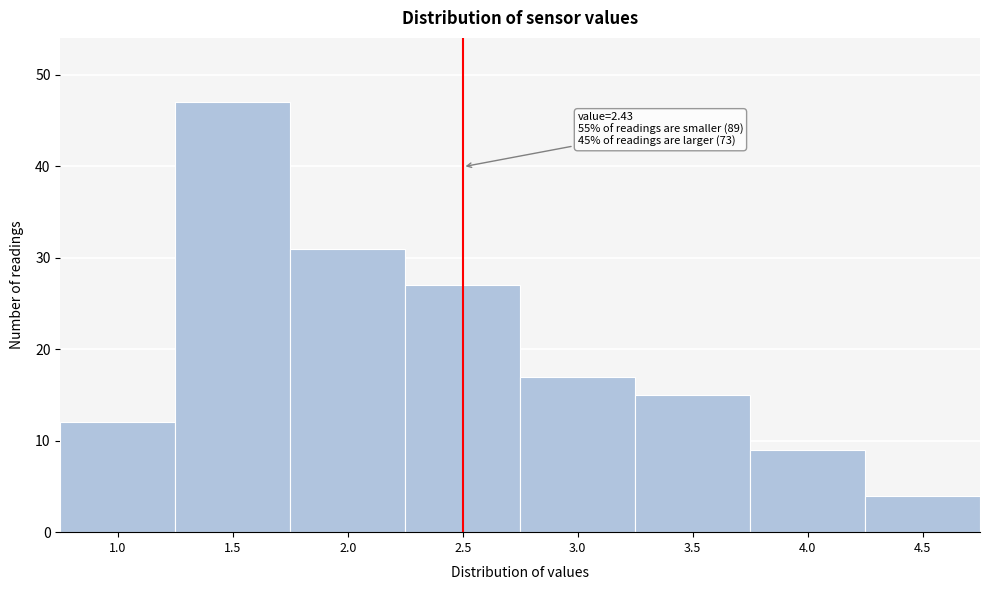

Reading left to right, list all the values displayed in this chart.

12	47	31	27	17	15	9	4